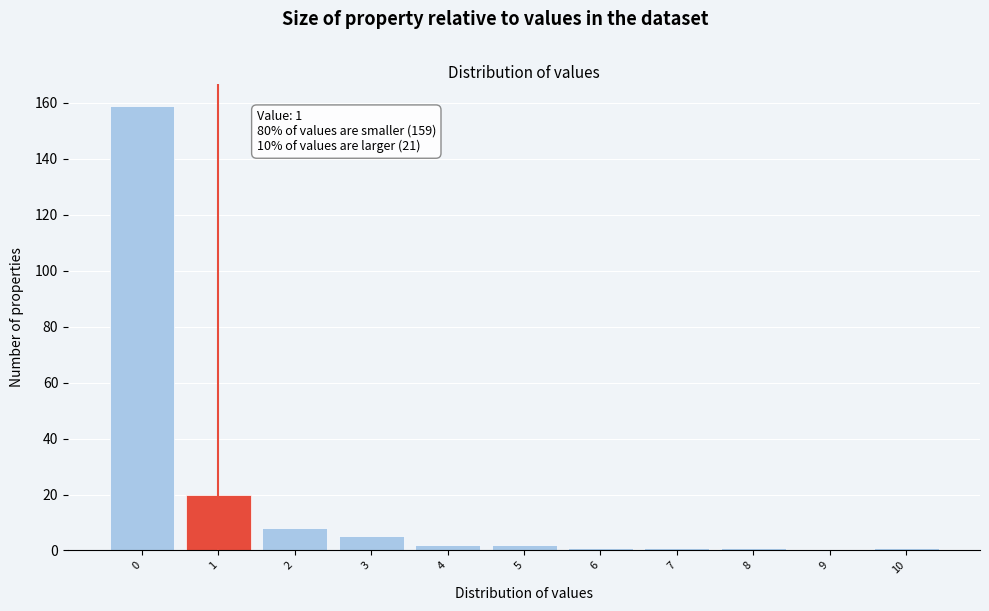

Over which range of the x-axis is the bar tallest?

-0.5 to 0.5